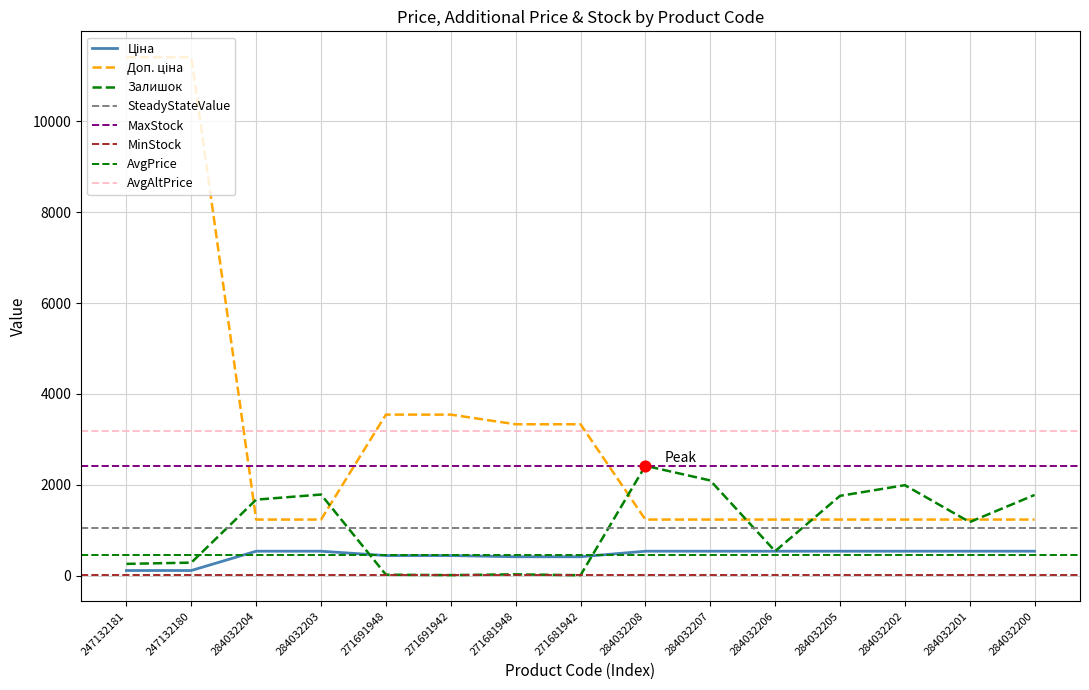

Which series has the largest Y range (max minus min)?

Доп. ціна